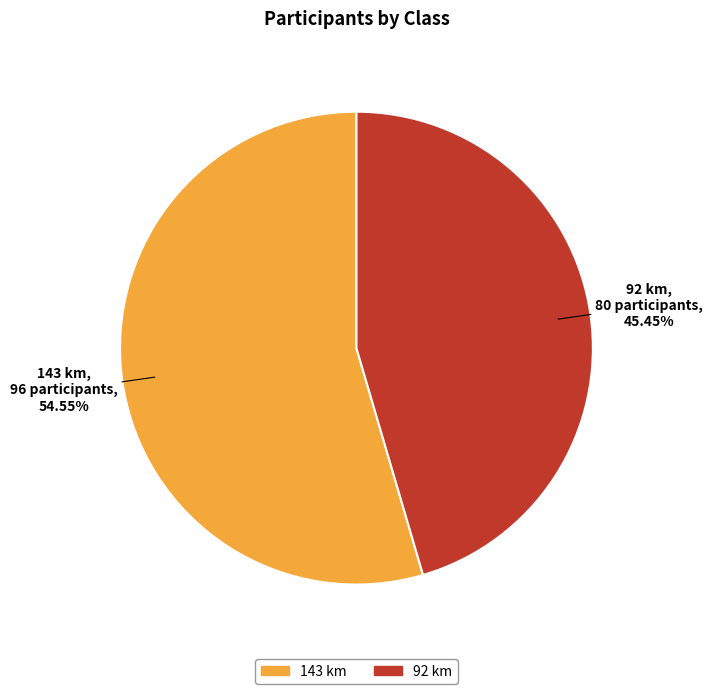

To the nearest percent, what is the average slice percentage?

50%